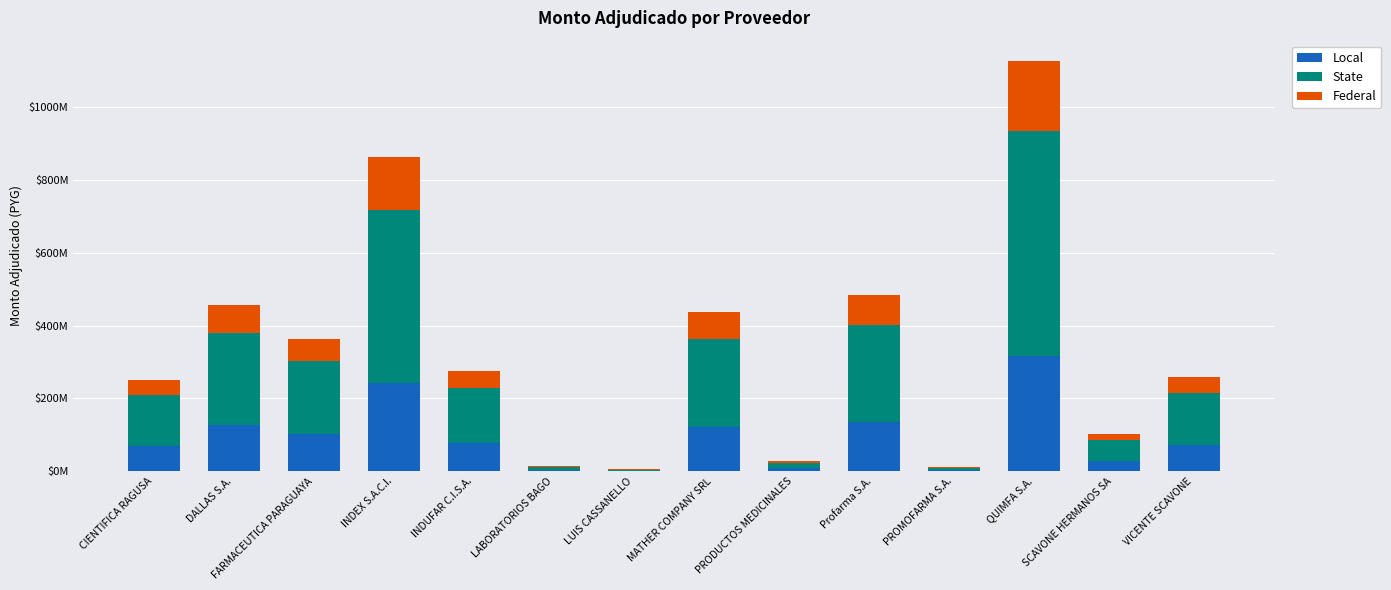

What are all the series names shown in the legend?

Local, State, Federal